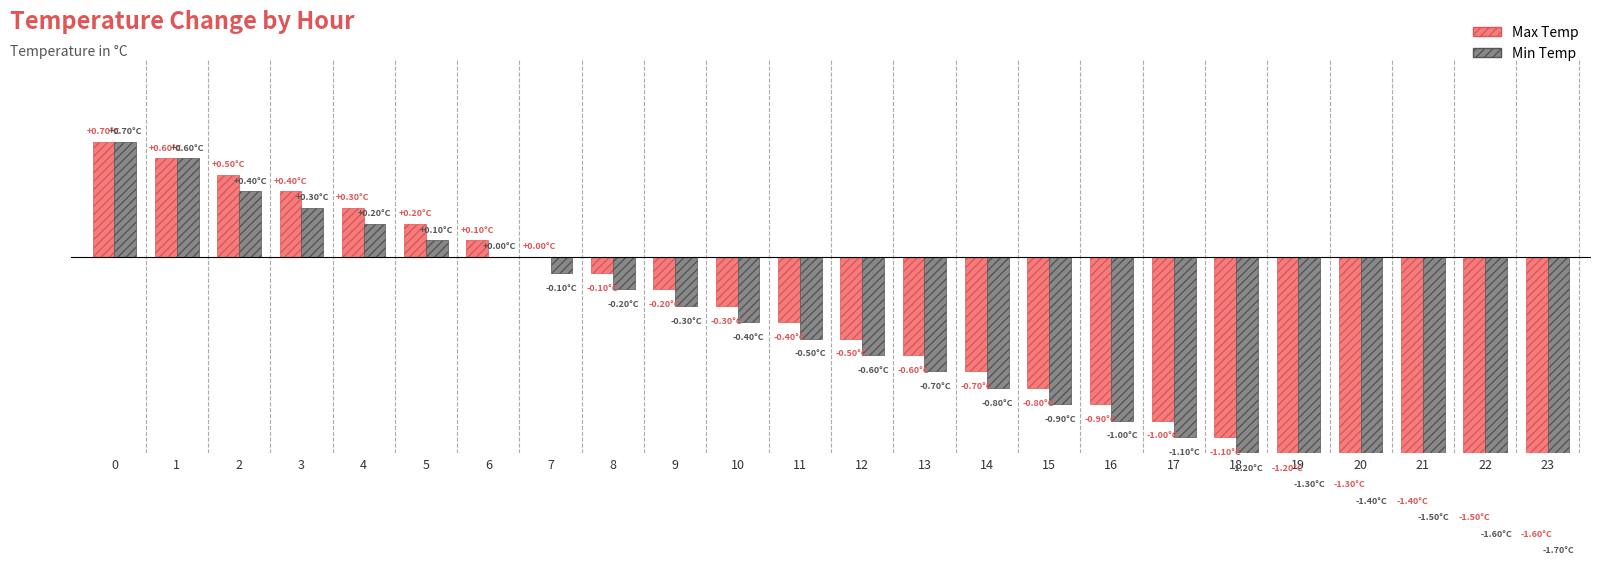

Is the value of Max Temp at 8 greater than the value of Min Temp at 0?

No